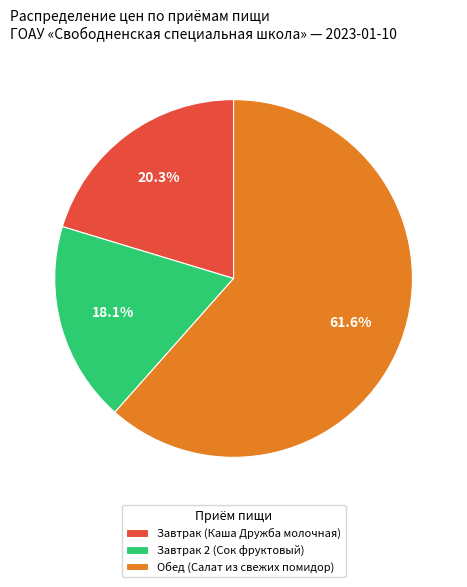

Rank the categories by value from highest to lowest.

Обед (Салат из свежих помидор), Завтрак (Каша Дружба молочная), Завтрак 2 (Сок фруктовый)